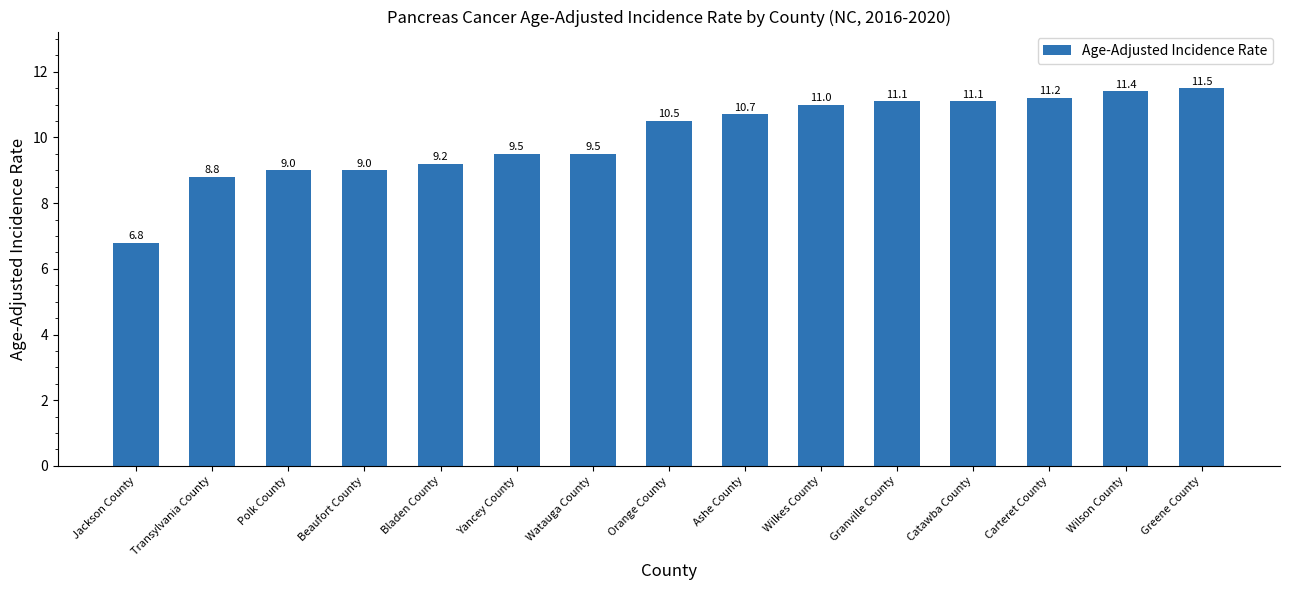

Which has a higher value, Transylvania County or Polk County?

Polk County